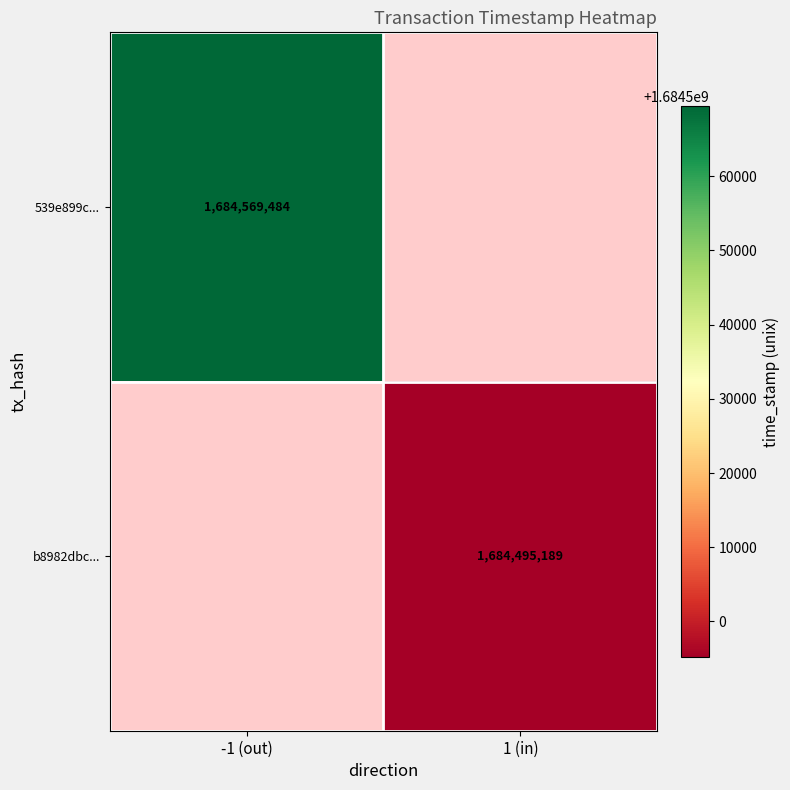

What is the minimum value shown in the chart?

1684495189.0